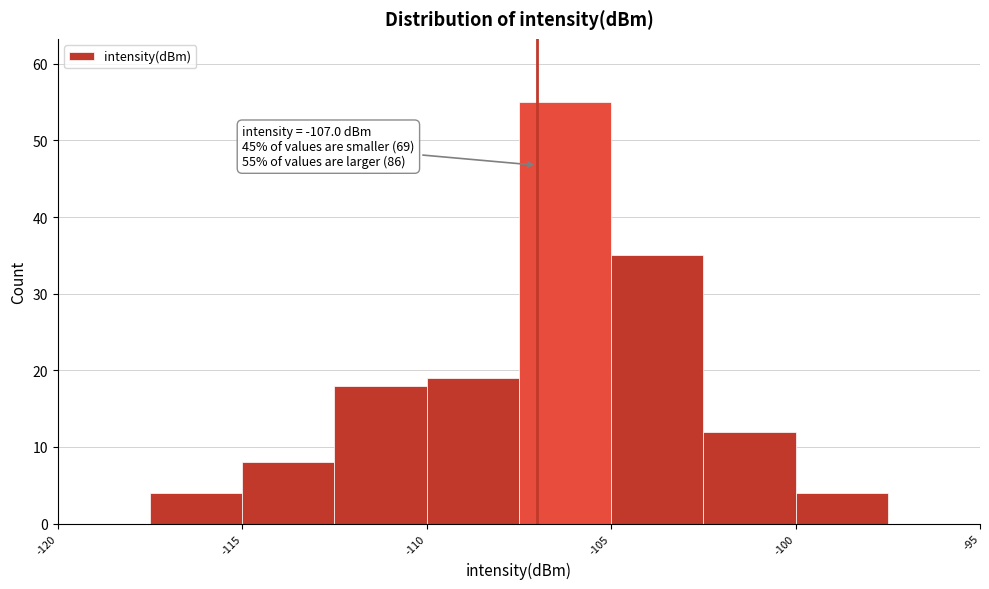

Over which range of the x-axis is the bar tallest?

-107.5 to -105.0